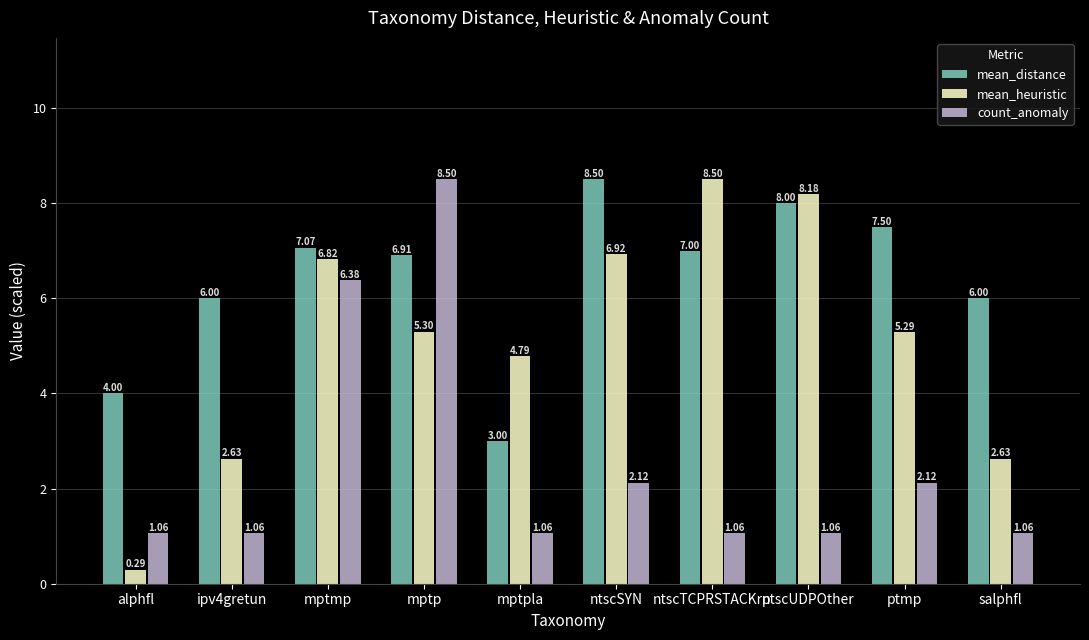

List the series in order of their overall mean, highest first.

mean_distance, mean_heuristic, count_anomaly